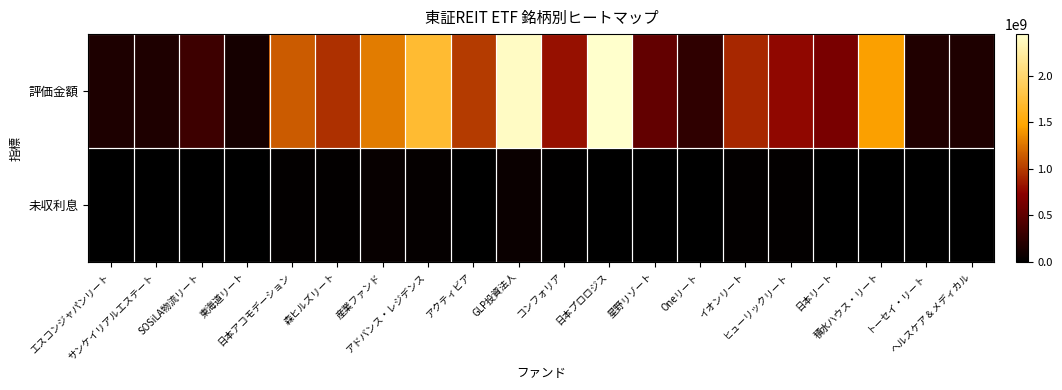

Reading right to left, extract all data points from this chart.

評価金額: ヘルスケア＆メディカル=162723900	トーセイ・リート=172524000	積水ハウス・リート=1453648300	日本リート=641617200	ヒューリックリート=768517900	イオンリート=912529800	Oneリート=257760600	星野リゾート=520330900	日本プロロジス=2448938400	コンフォリア=811579300	GLP投資法人=2408623200	アクティビア=1003000000	アドバンス・レジデンス=1707326100	産業ファンド=1291330600	森ヒルズリート=956492000	日本アコモデーション=1141163100	東海道リート=124018000	SOSiLA物流リート=328538000	サンケイリアルエステート=165628800	エスコンジャパンリート=153907800
未収利息: ヘルスケア＆メディカル=4905003	トーセイ・リート=0	積水ハウス・リート=0	日本リート=0	ヒューリックリート=20212000	イオンリート=25707360	Oneリート=7048080	星野リゾート=0	日本プロロジス=0	コンフォリア=18558680	GLP投資法人=63609532	アクティビア=0	アドバンス・レジデンス=36608825	産業ファンド=40237032	森ヒルズリート=22582560	日本アコモデーション=22558030	東海道リート=3565115	SOSiLA物流リート=0	サンケイリアルエステート=4210358	エスコンジャパンリート=4790646